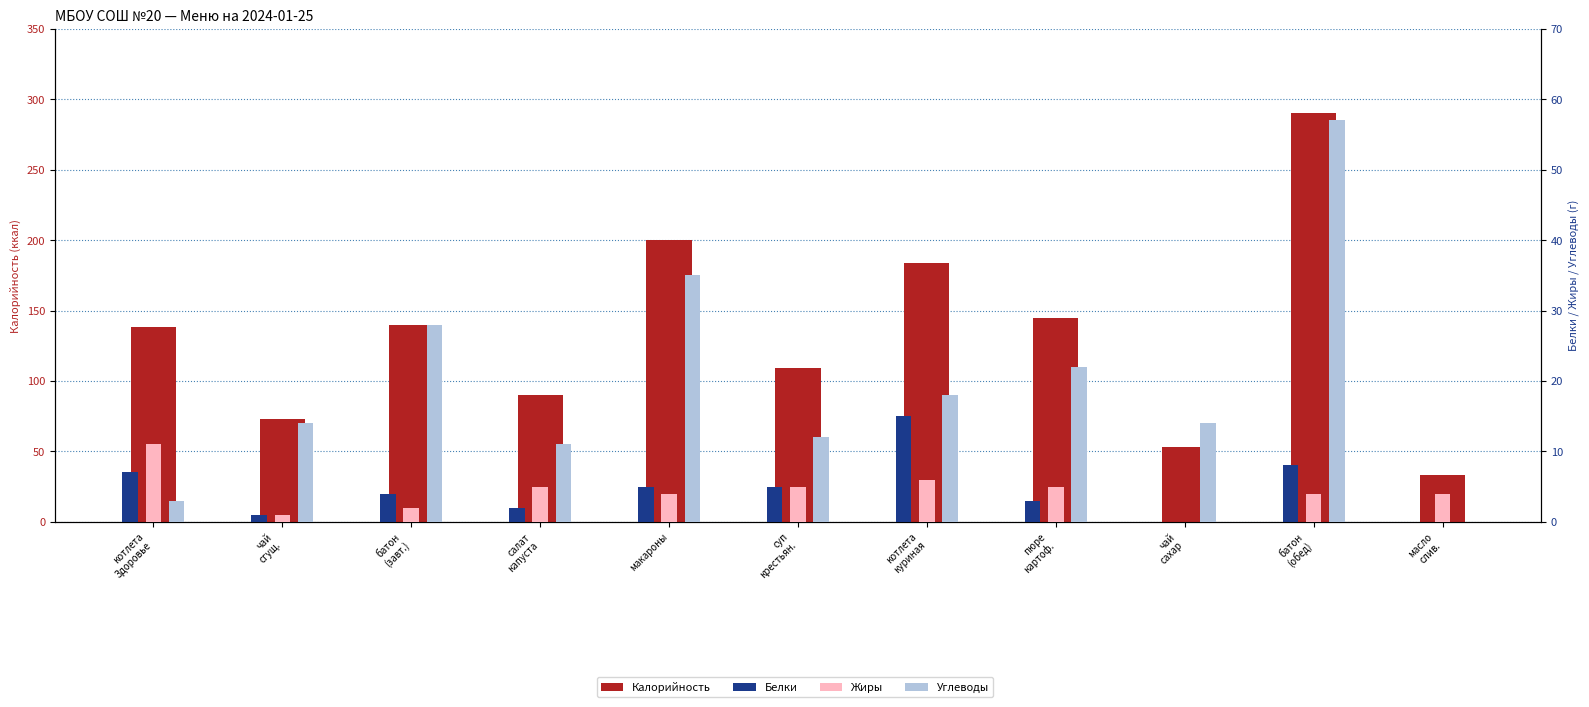

Between батон
(завт.) and батон
(обед), which series saw the biggest shift?

Калорийность